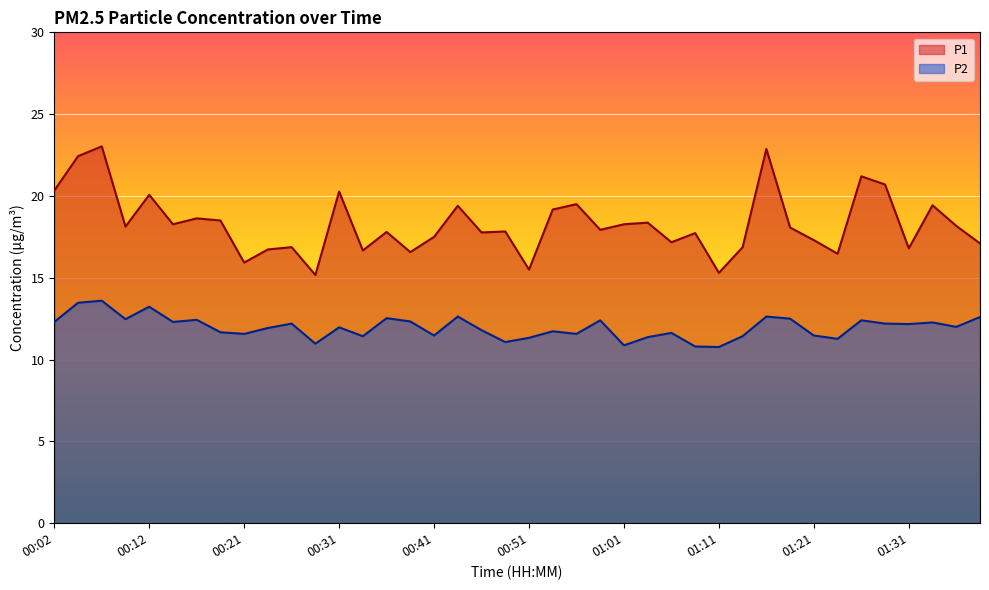

Between 01:18 and 00:48, which is larger?

01:18